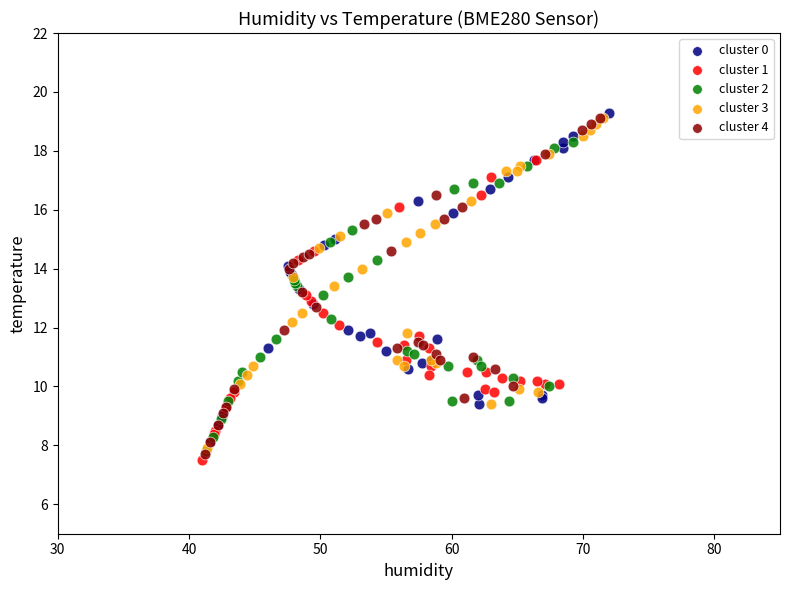

Which series contains the highest Y value?

cluster 0